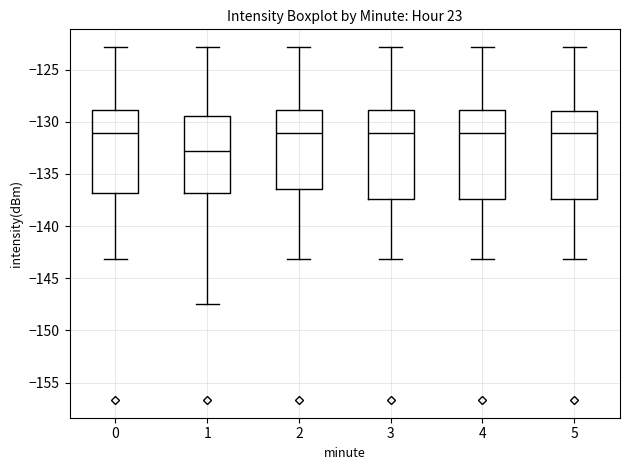

Where does the upper whisker of the box at x = 2 end on the y-axis? The values are not printed on the chart, so give them approximately, as read against the axis.

-123.0